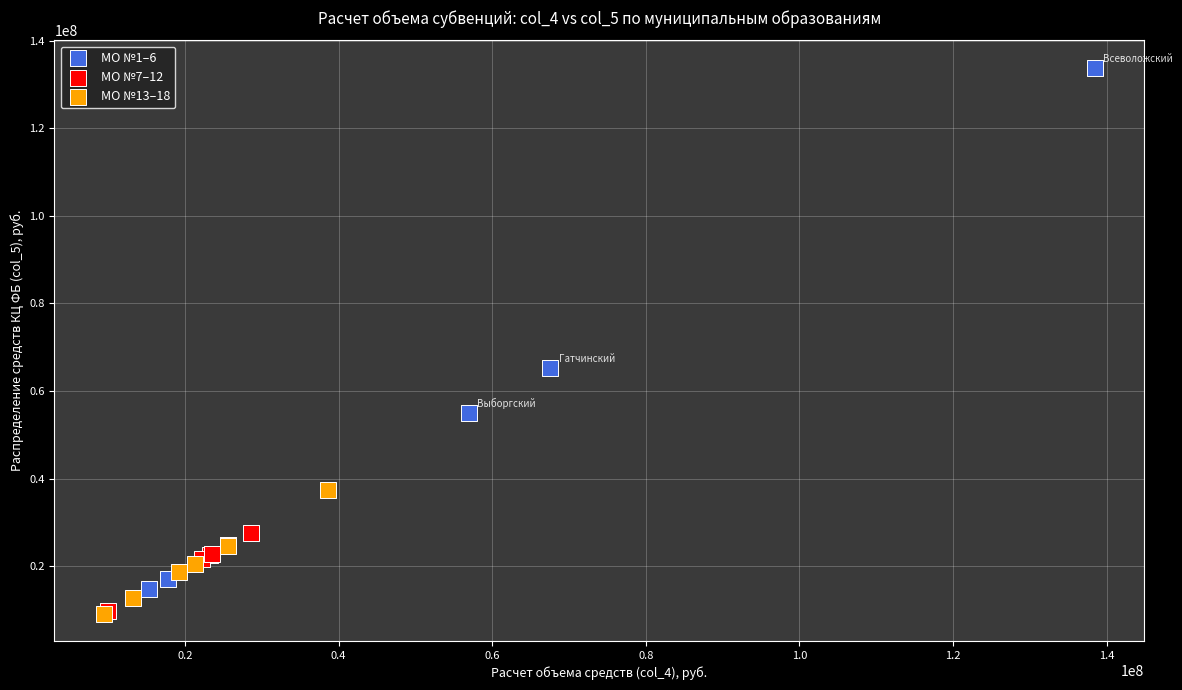

Which series contains the highest Y value?

МО №1–6